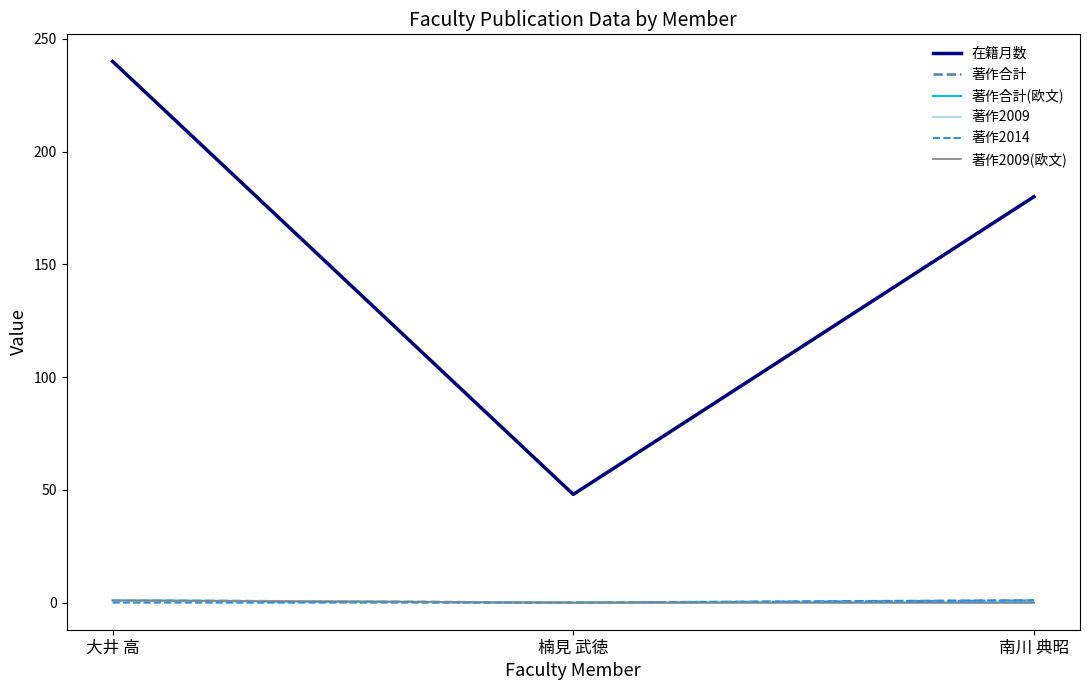

Does the chart display data point markers on the line(s)?

No